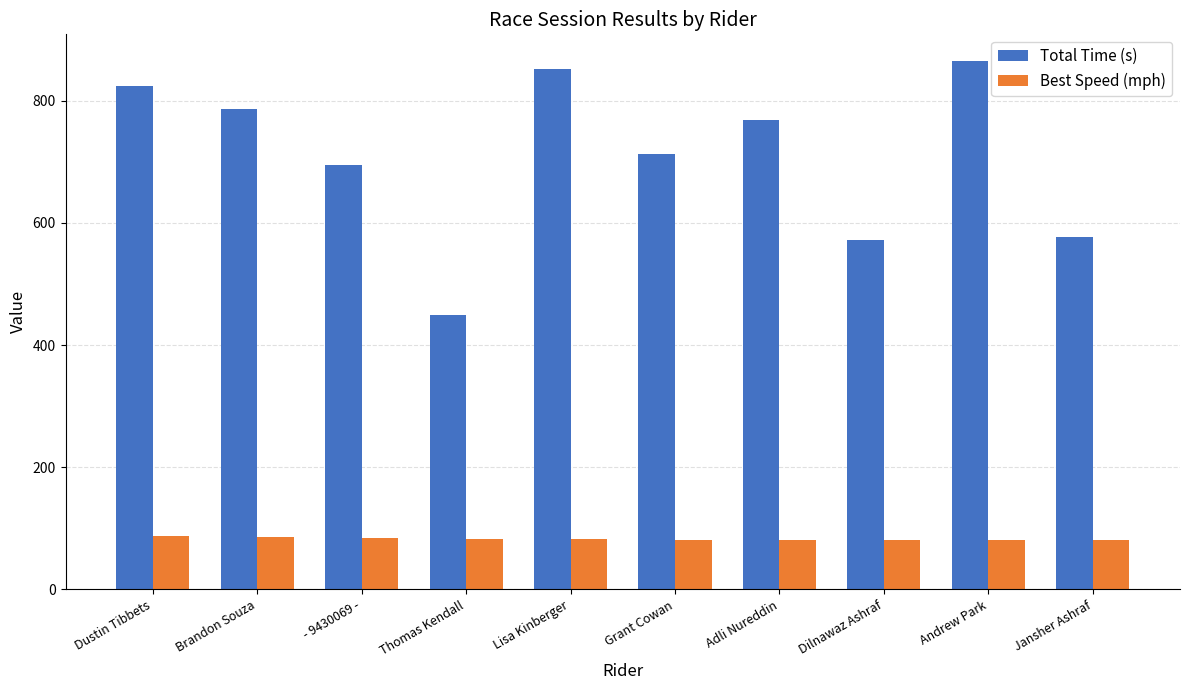

What is the minimum value shown in the chart?

80.7